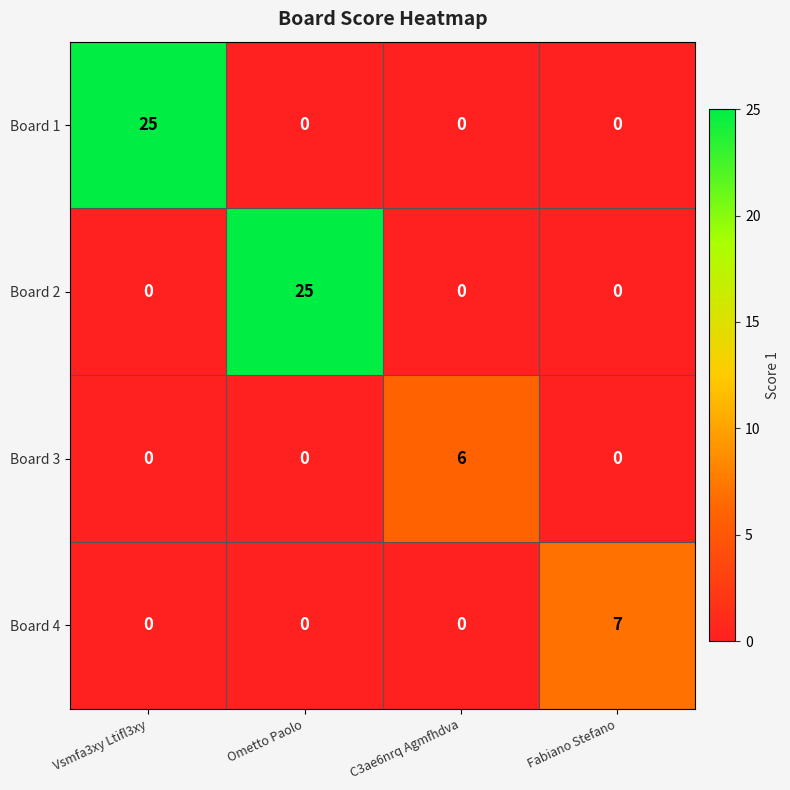

Reading right to left, transcribe all the data shown in this chart.

Board 1: 0	0	0	25
Board 2: 0	0	25	0
Board 3: 0	6	0	0
Board 4: 7	0	0	0